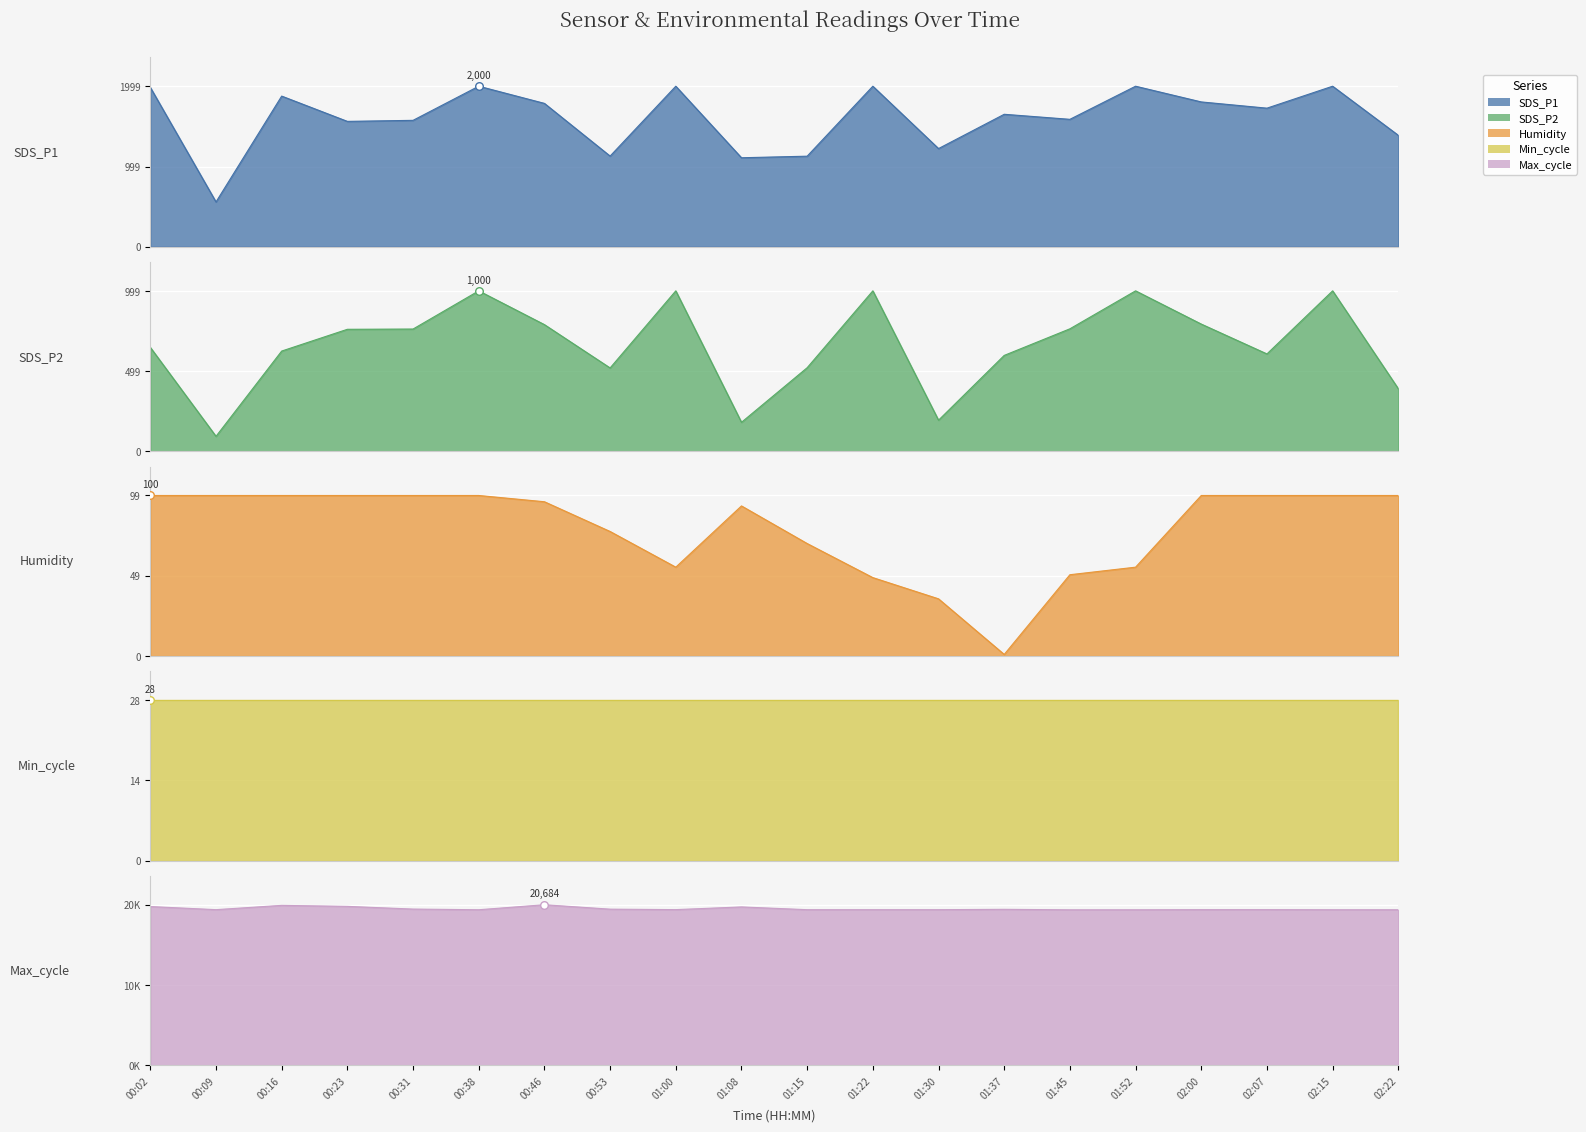

Which series contains the highest Y value?

Max_cycle